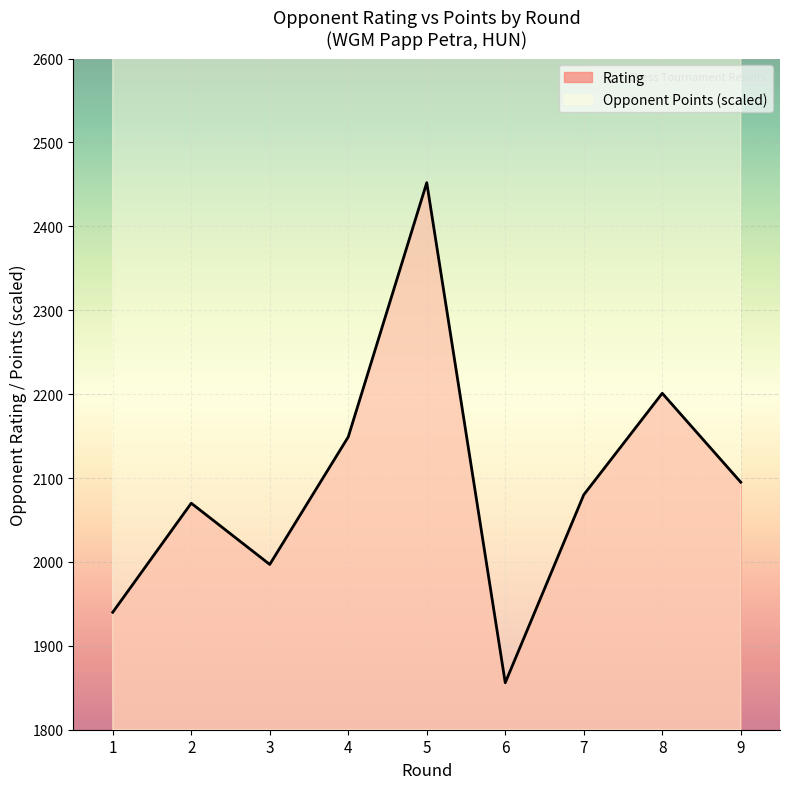

At 4, list the series in order from largest to smallest.

Opponent Points, Rating